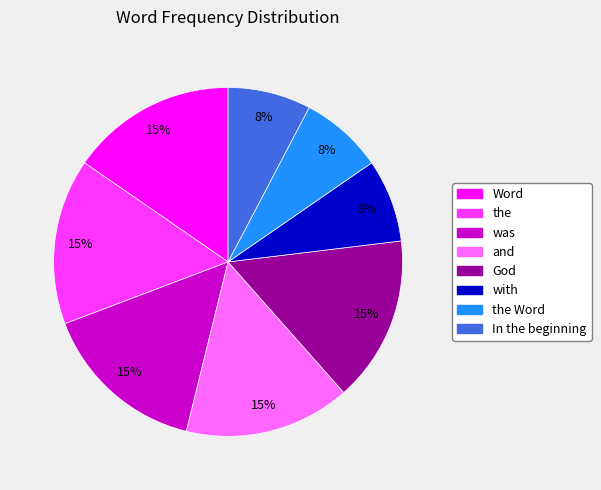

Is there any slice that represents more than half of the pie?

No